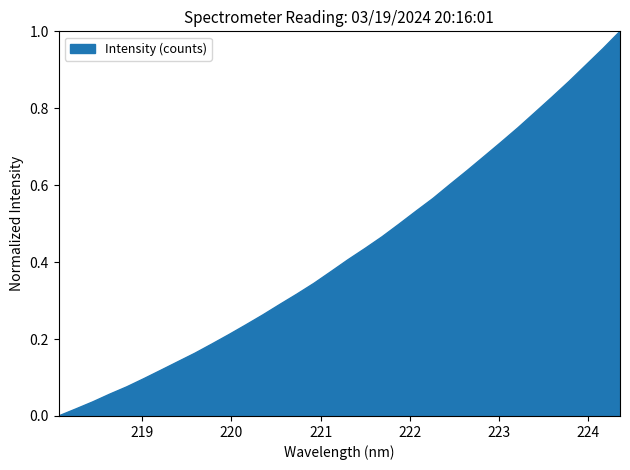

Does the chart display data point markers on the line(s)?

No